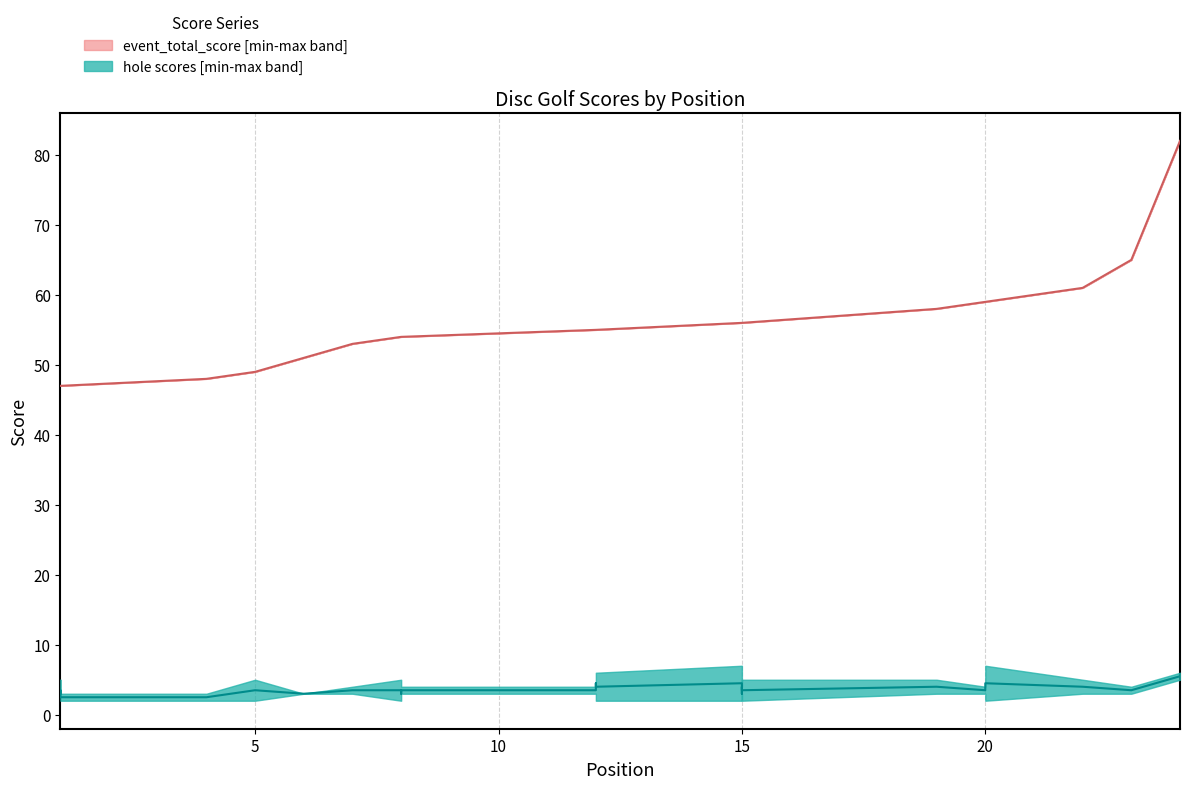

What is the average value of the event_total_score median series?

55.5